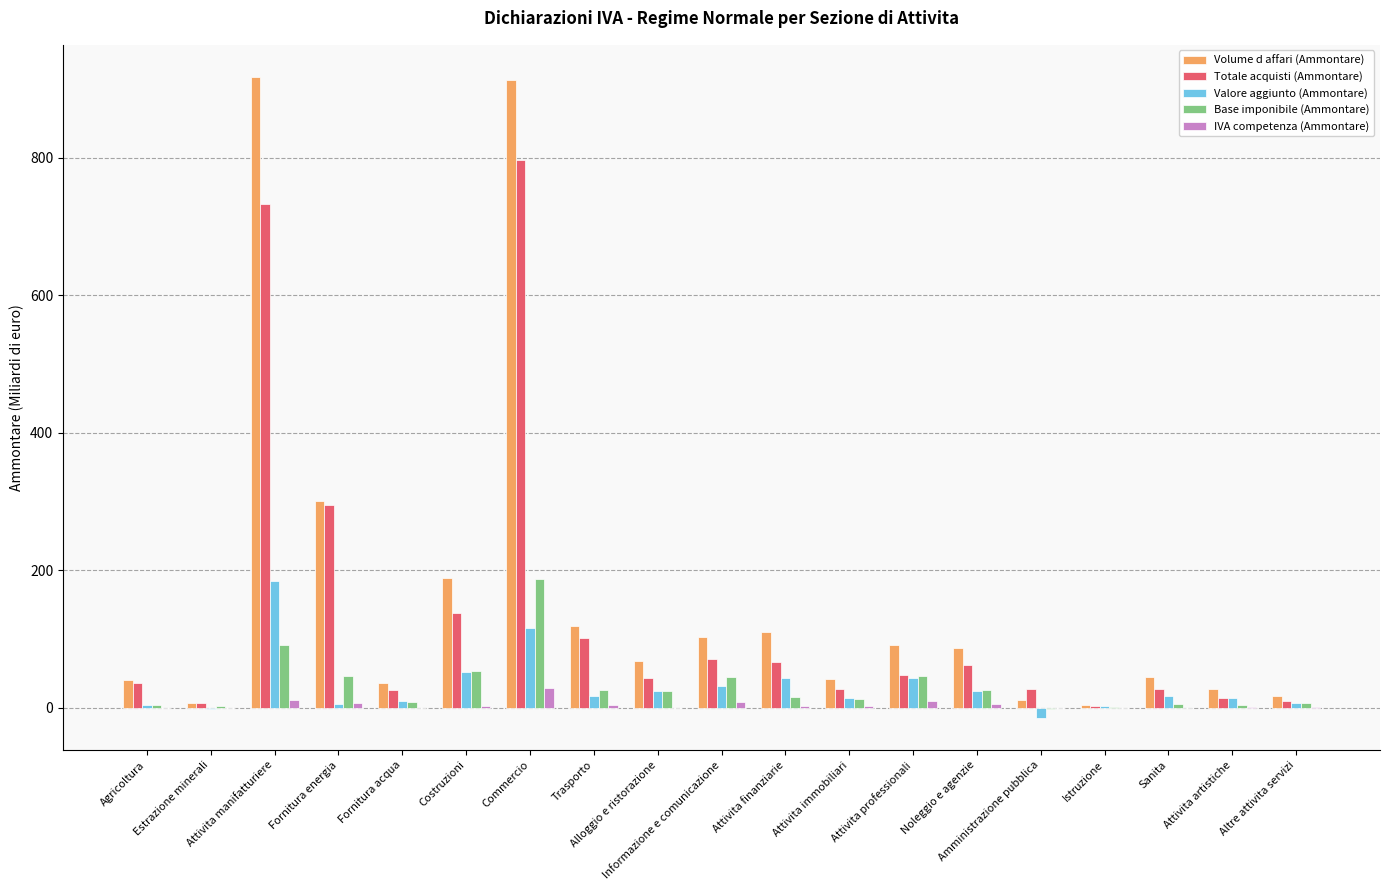

What is the sum of the Valore aggiunto (Ammontare) values at Amministrazione pubblica and Attivita artistiche?

-0.8